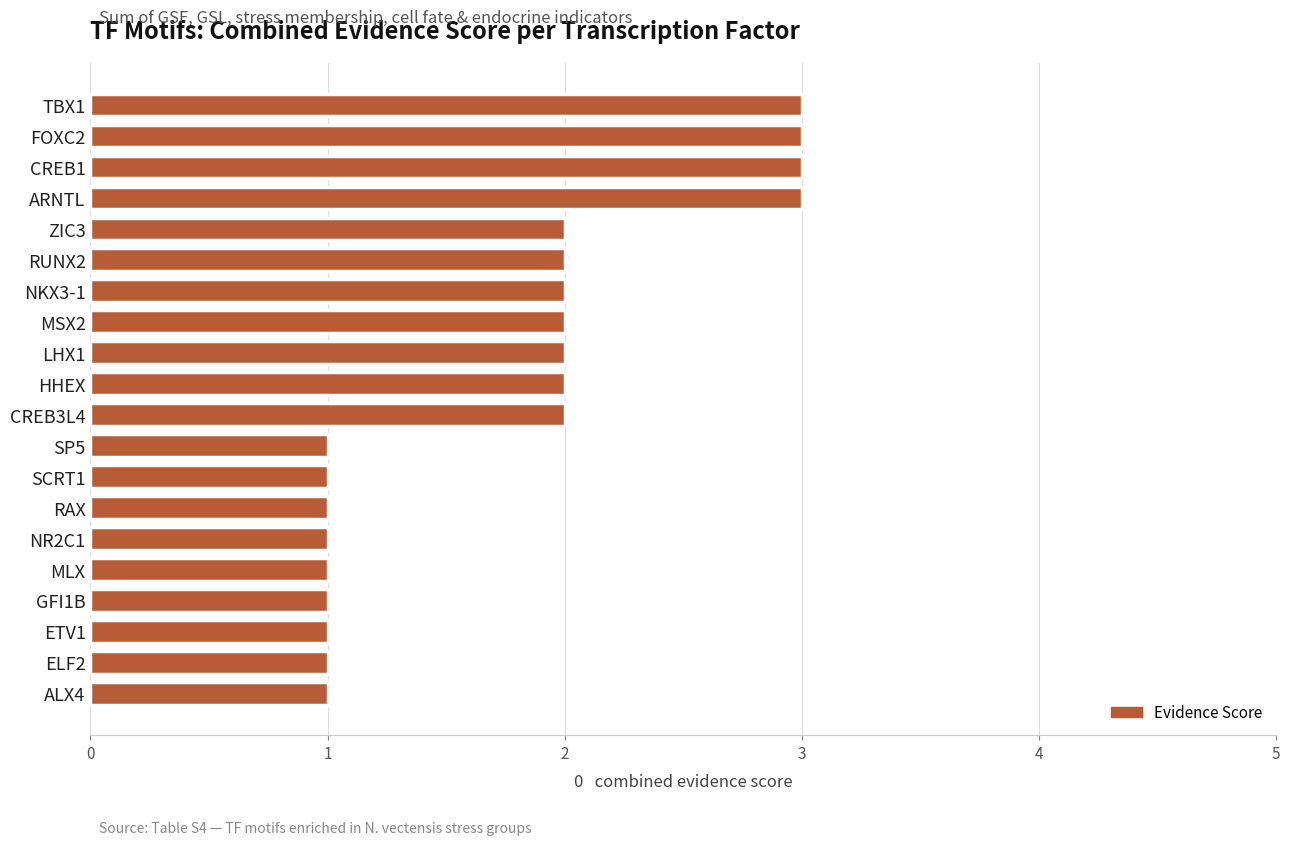

Which has a higher value, ALX4 or HHEX?

HHEX